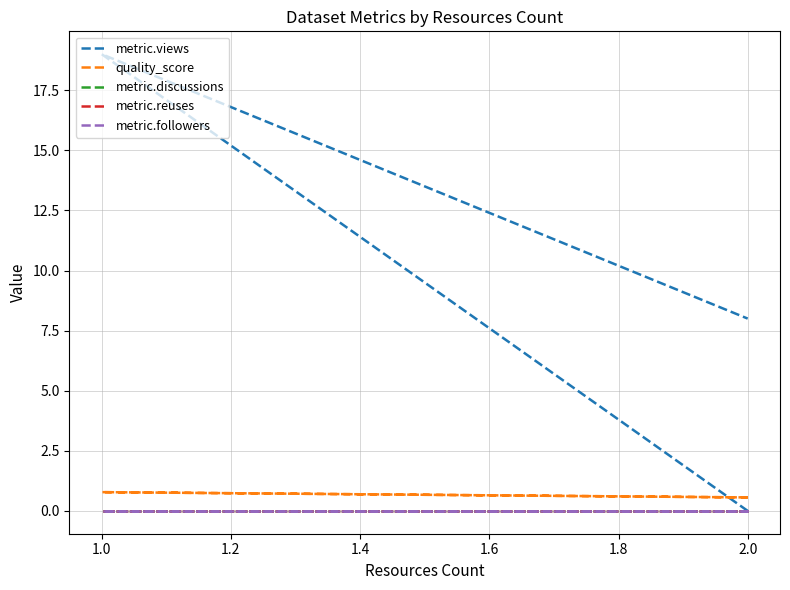

List the series in order of their peak value, lowest first.

metric.discussions, metric.reuses, metric.followers, quality_score, metric.views